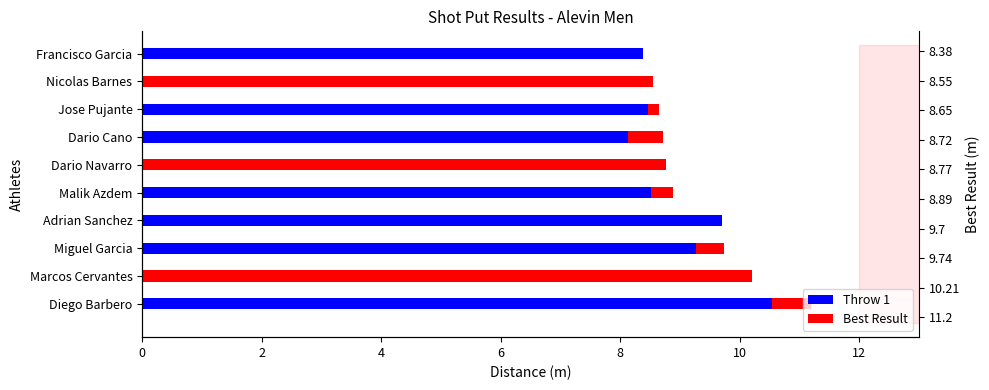

The value of Best Result at Adrian Sanchez is 0.0. True or false?

True